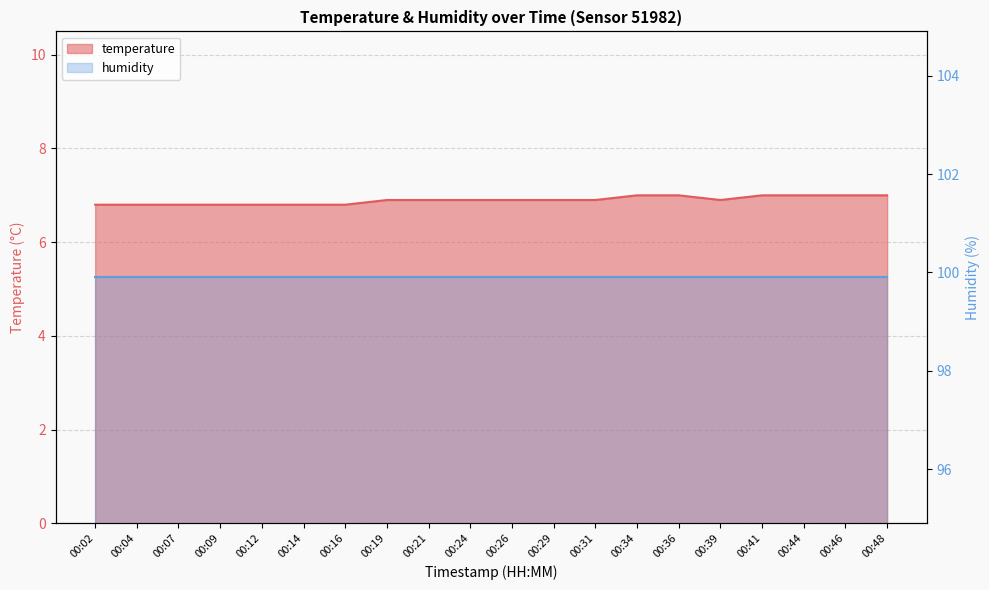

True or false: temperature_line and humidity_line cross at least once.

False